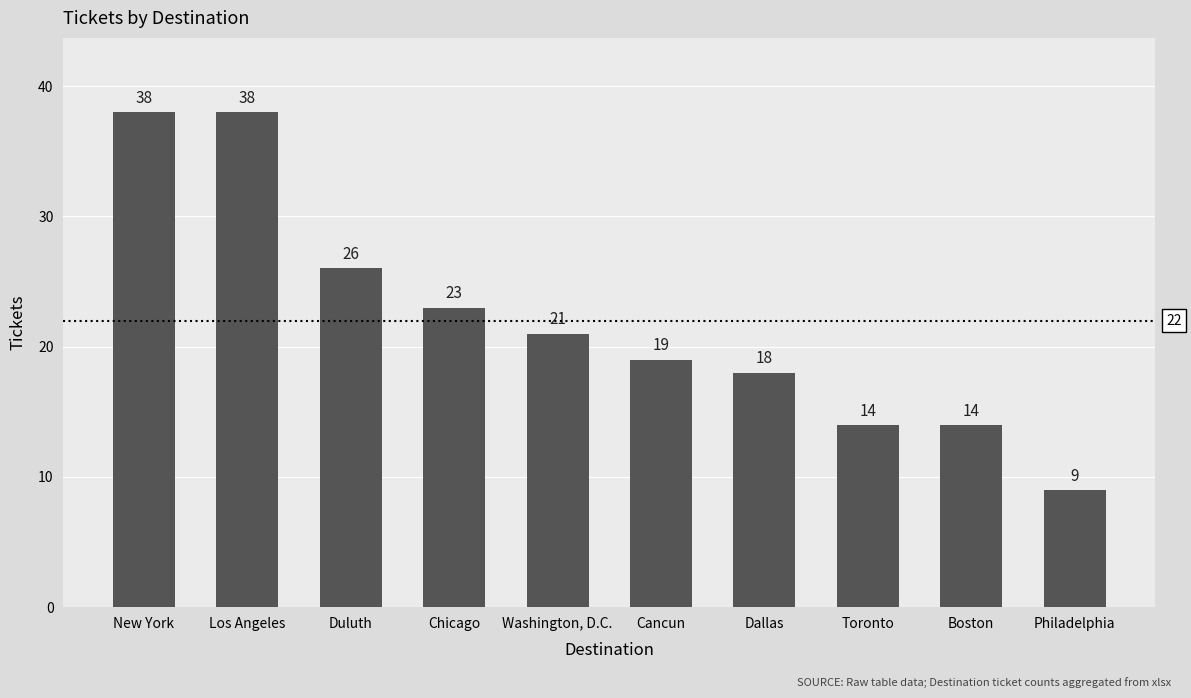

What is the difference between the maximum and minimum values?

29